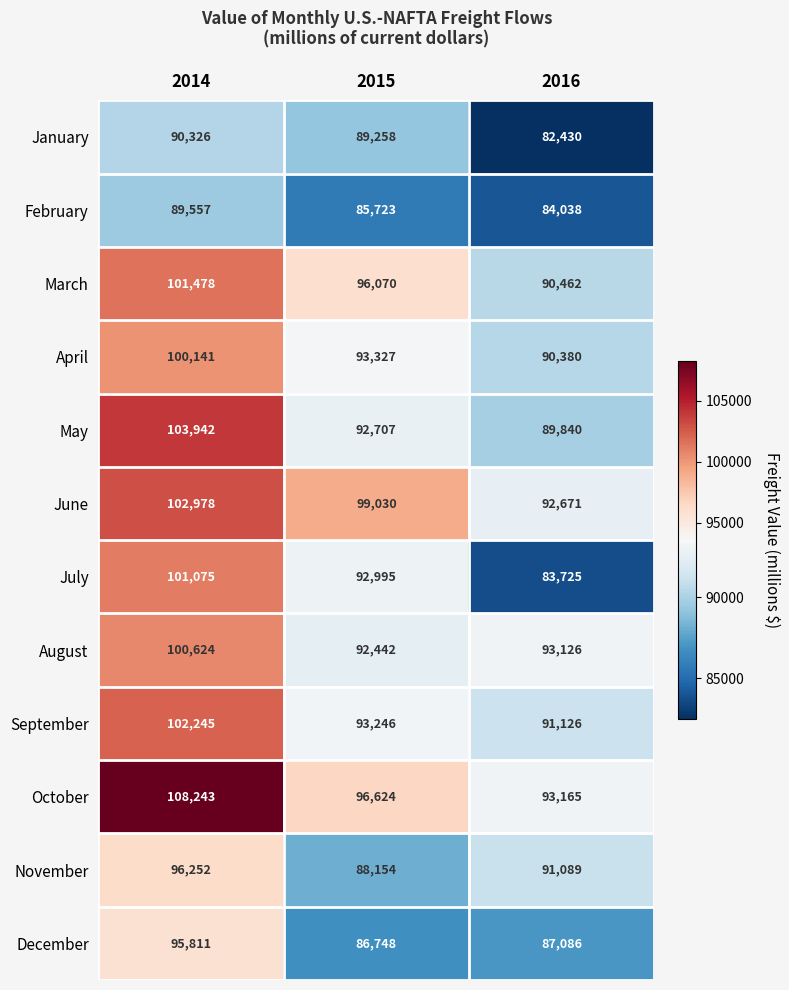

What is the spread (max minus min) of values at 2015?

13307